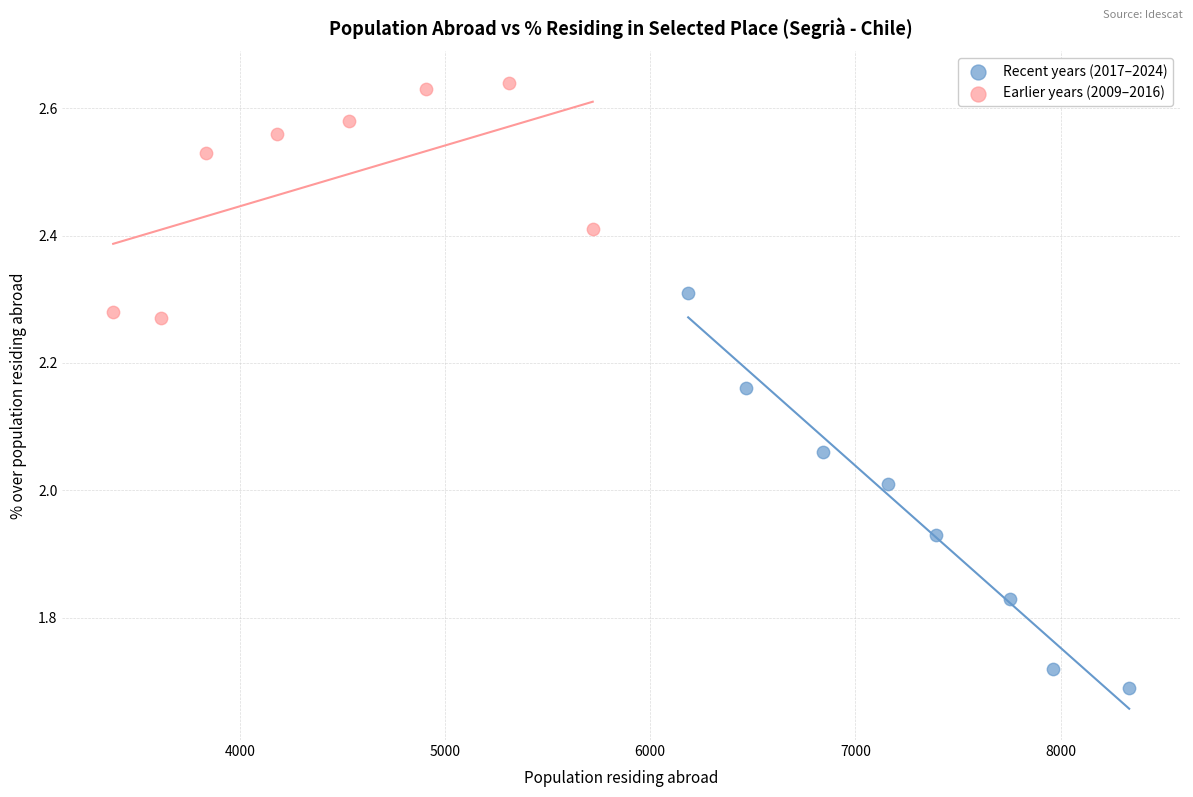

Which series contains the highest Y value?

Earlier years (2009–2016)